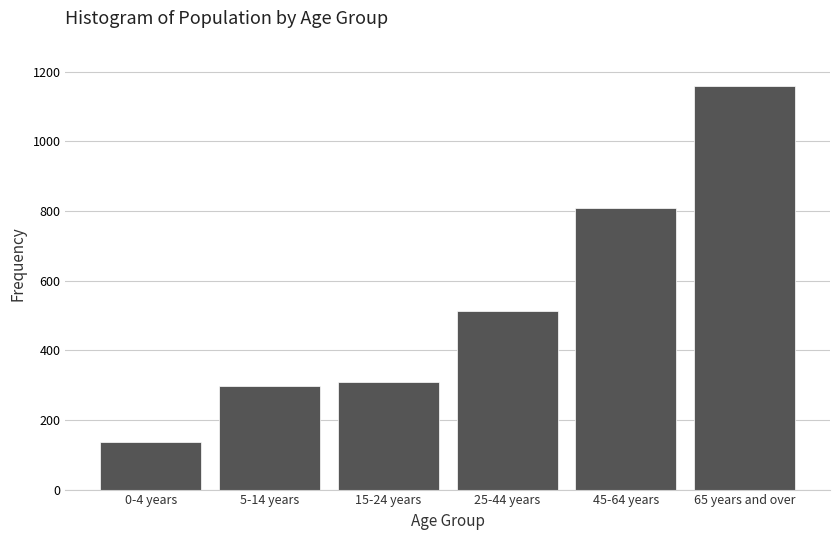

Reading right to left, list all the values displayed in this chart.

1158	808	514	309	298	137